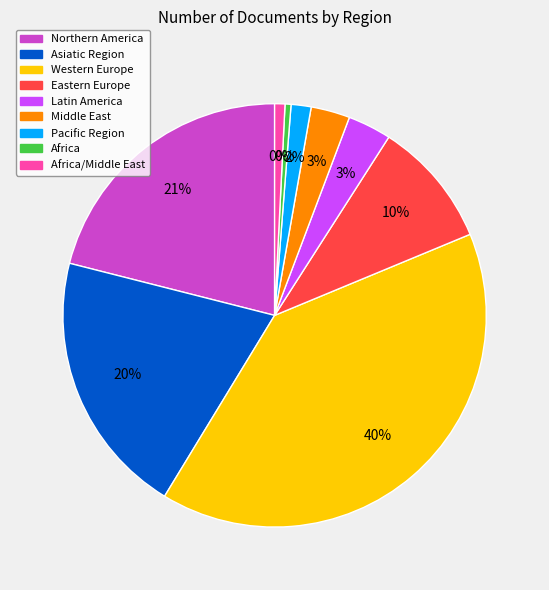

True or false: Asiatic Region accounts for 33% of the total.

False